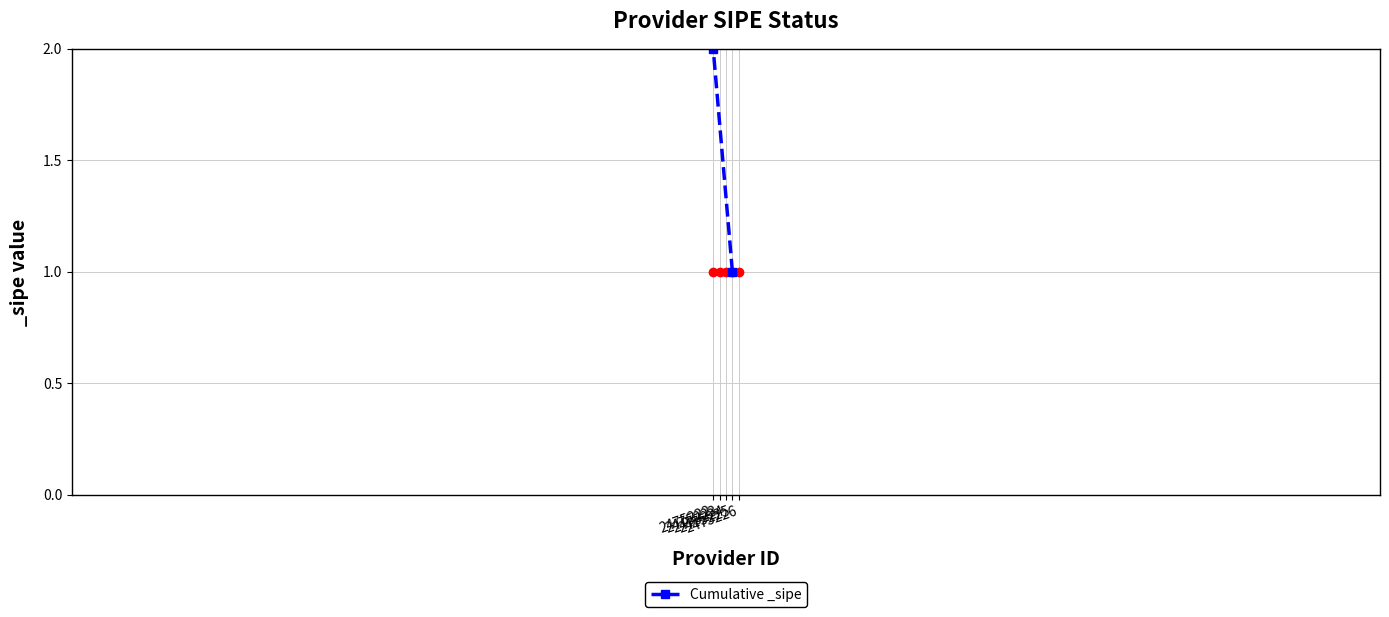

Count the values in the range 2 to 4.

3